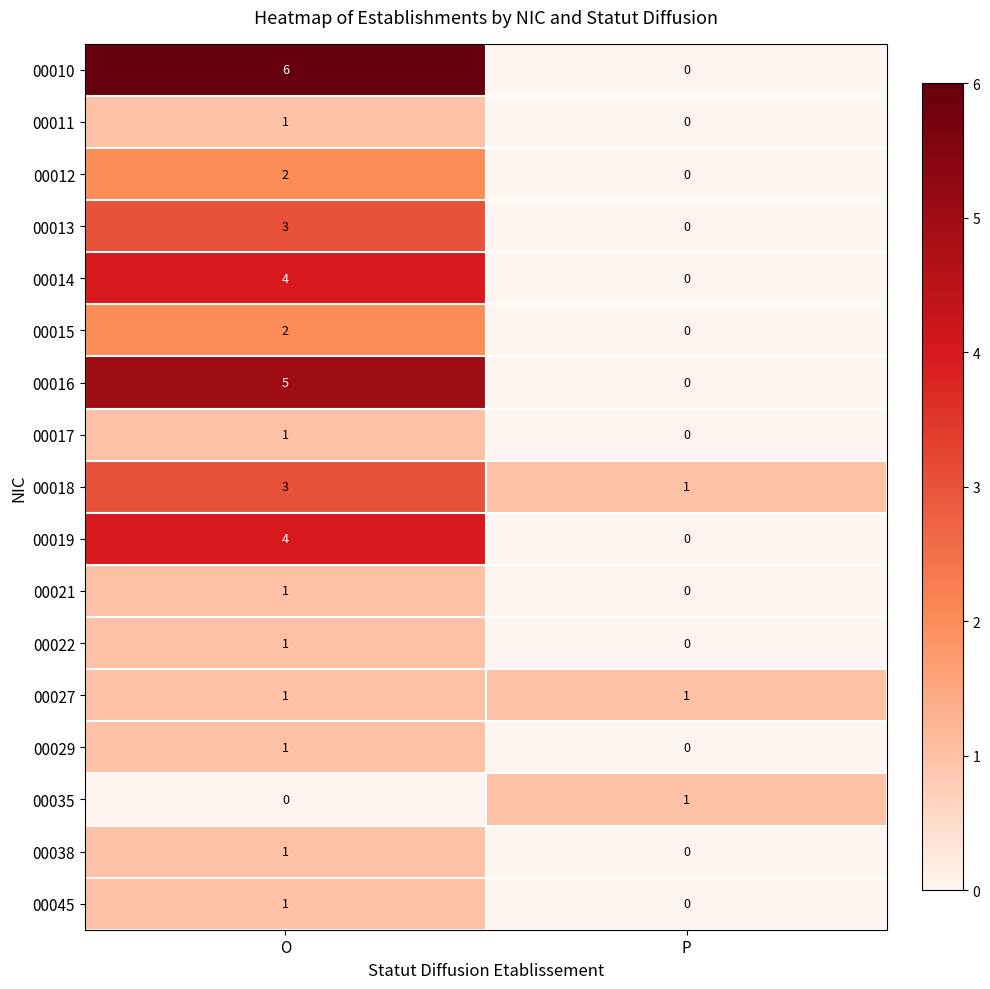

True or false: 00021 has a value of 1 at O.

True